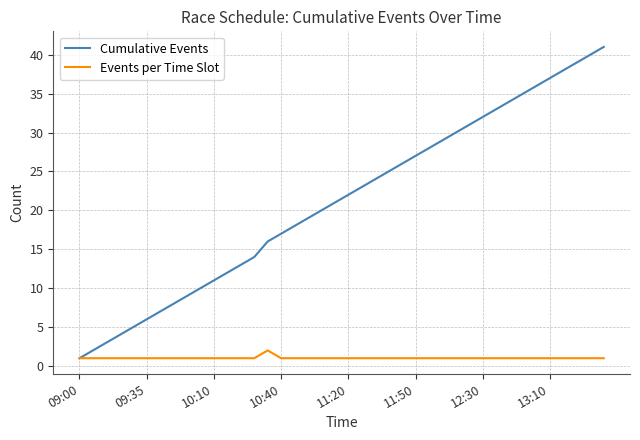

Reading left to right, transcribe all the data shown in this chart.

Cumulative Events: 1	2	3	4	5	6	7	8	9	10	11	12	13	14	16	17	18	19	20	21	22	23	24	25	26	27	28	29	30	31	32	33	34	35	36	37	38	39	40	41
Events per Time Slot: 1	1	1	1	1	1	1	1	1	1	1	1	1	1	2	1	1	1	1	1	1	1	1	1	1	1	1	1	1	1	1	1	1	1	1	1	1	1	1	1